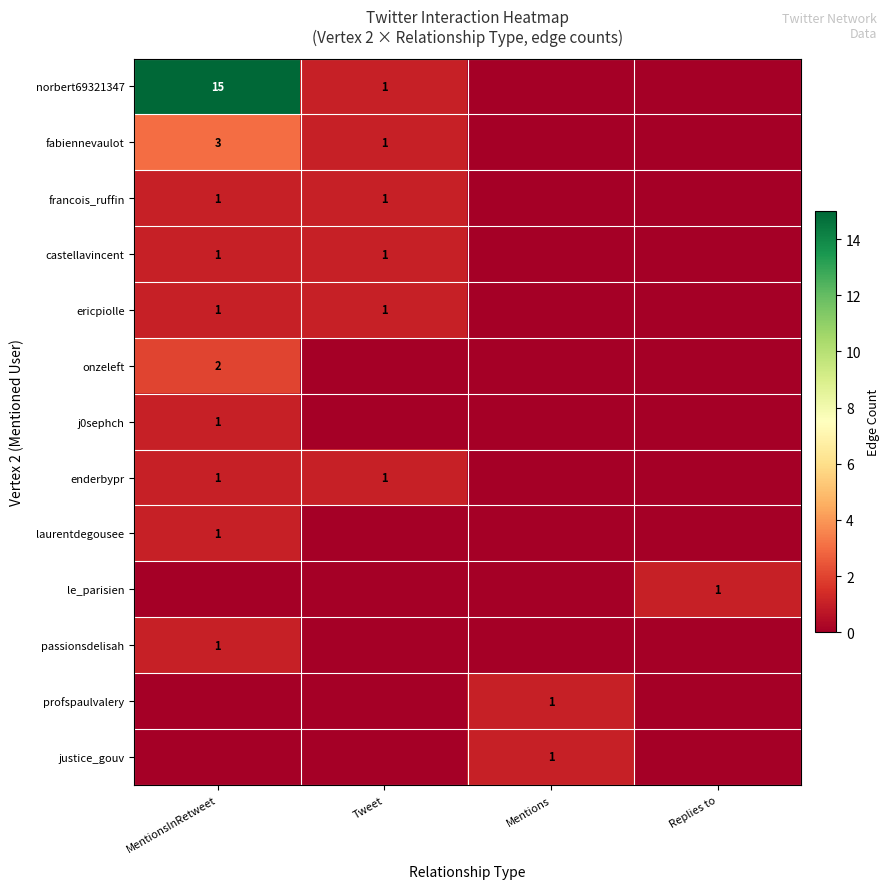

The laurentdegousee series shows 1 at MentionsInRetweet. True or false?

True